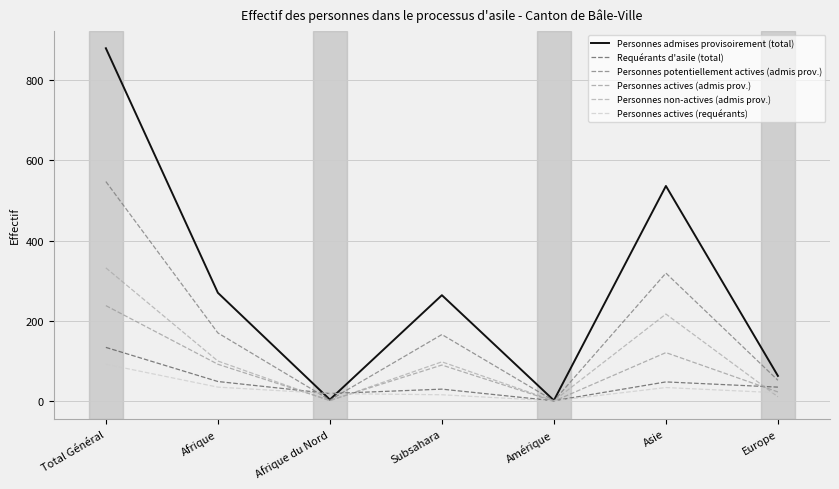

What is the difference between the second highest and second lowest values in the Requérants d'asile (total) series?

30